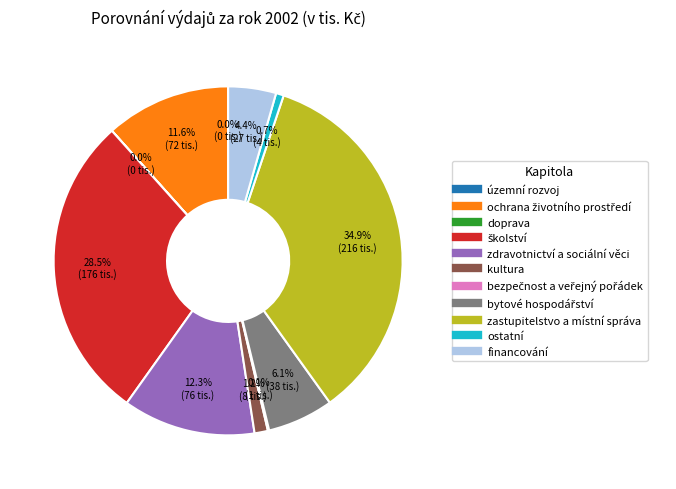

Which has a higher value, kultura or zastupitelstvo a místní správa?

zastupitelstvo a místní správa